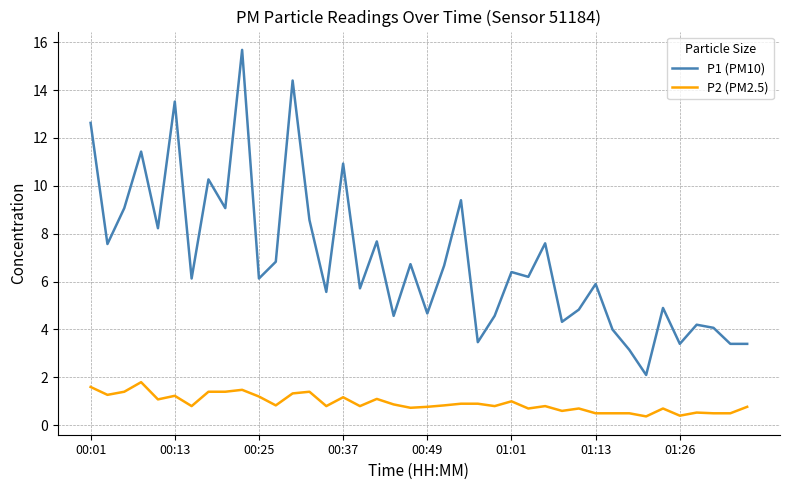

Does the chart display data point markers on the line(s)?

No